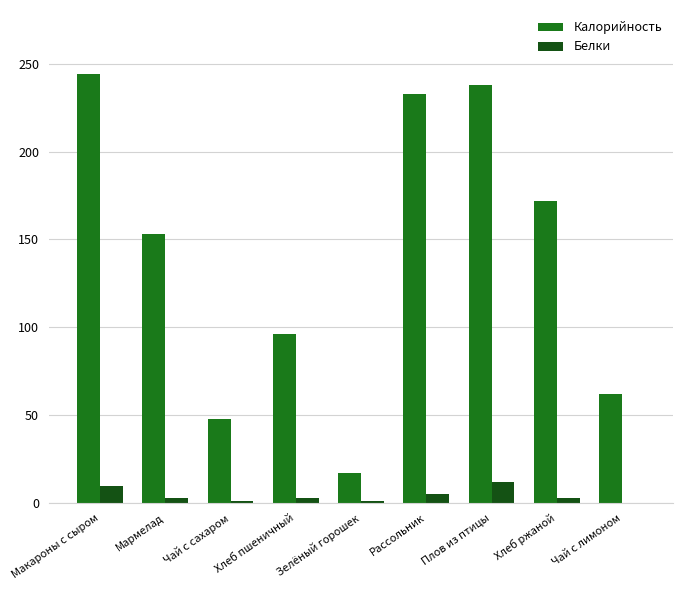

The Белки series shows 0 at Чай с лимоном. True or false?

True